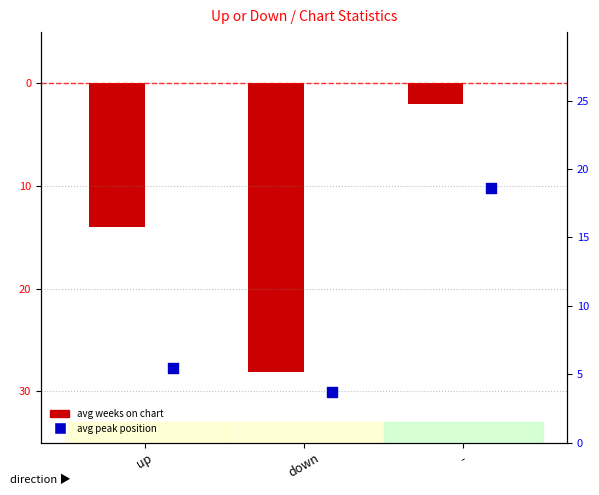

At how many categories does at least one series exceed -18?

3